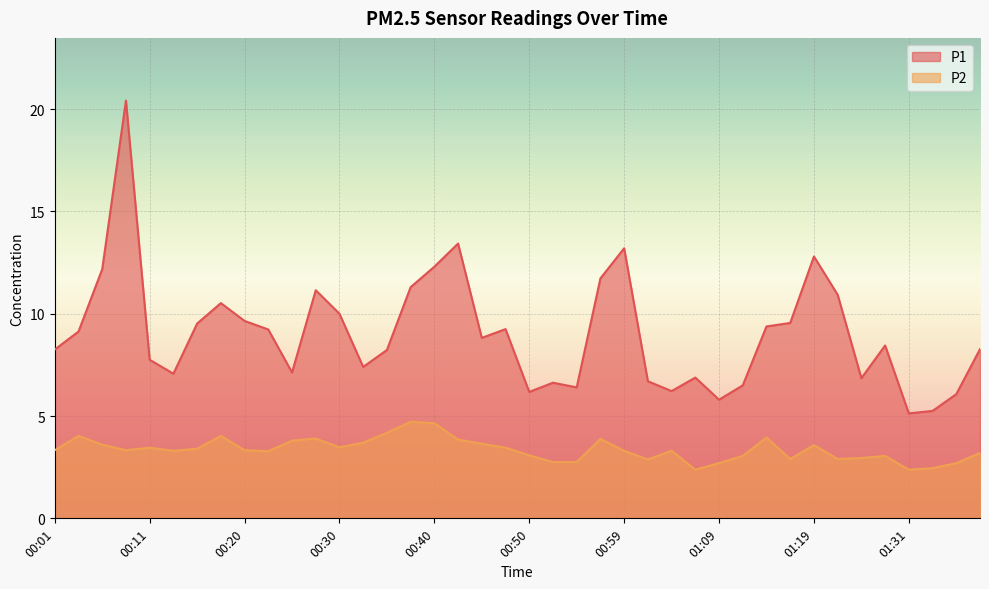

What is the average value of the P1 series?

9.0